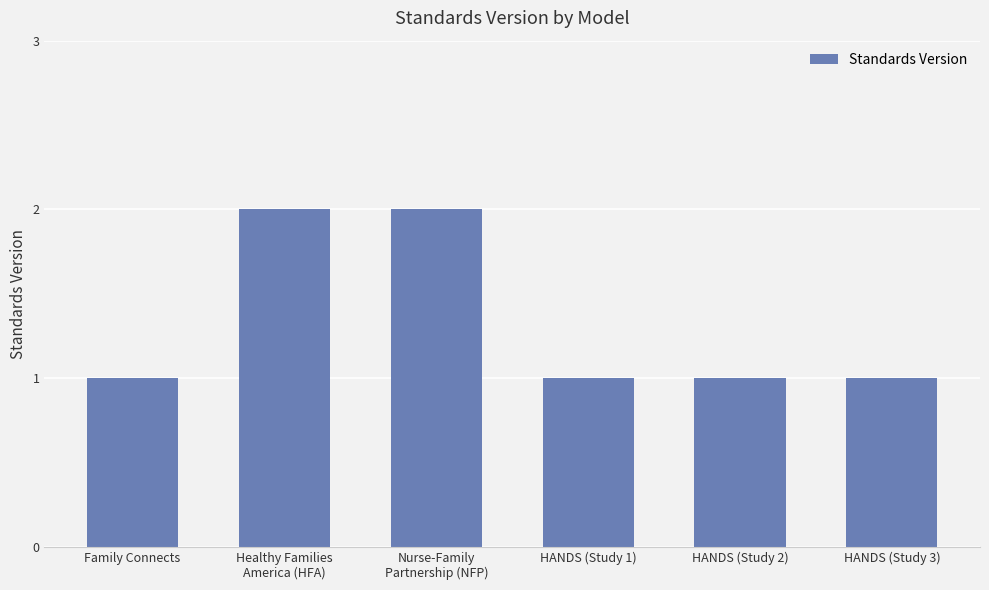

What is the greatest value displayed?

2